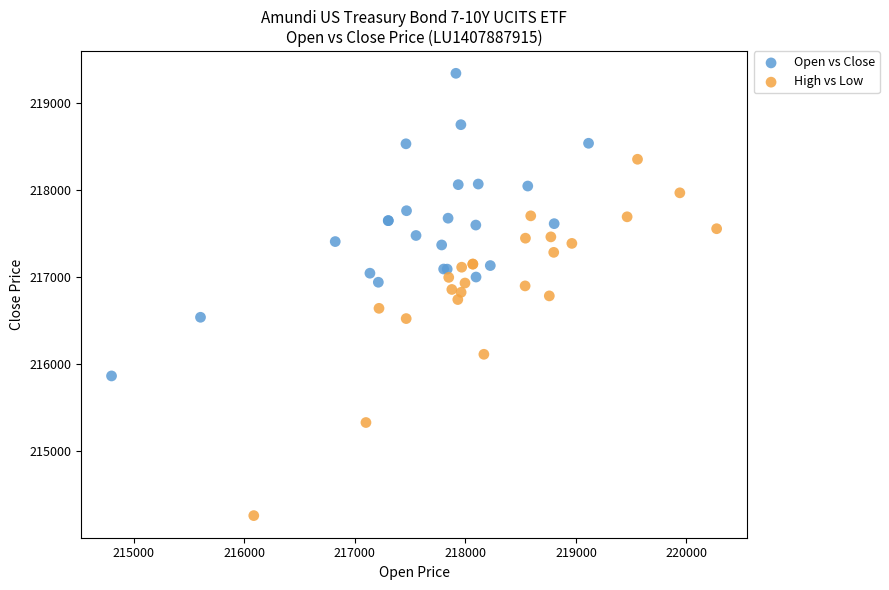

Which series reaches the maximum Y coordinate?

Open vs Close